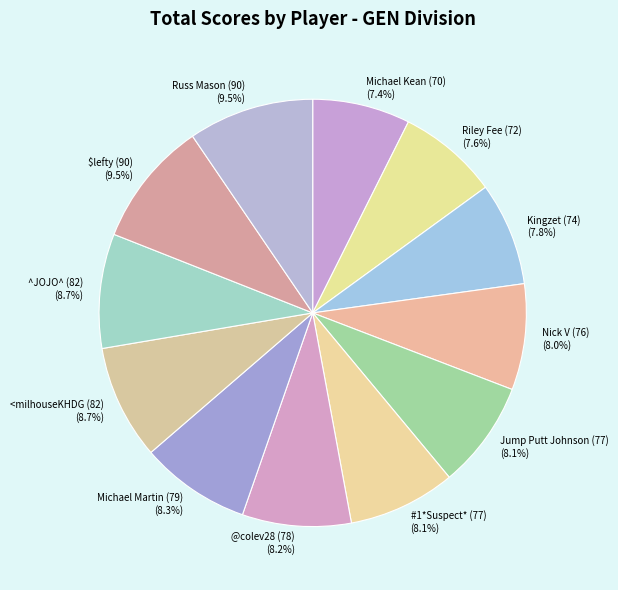

The @colev28 (78) slice represents 20% of the pie. True or false?

False